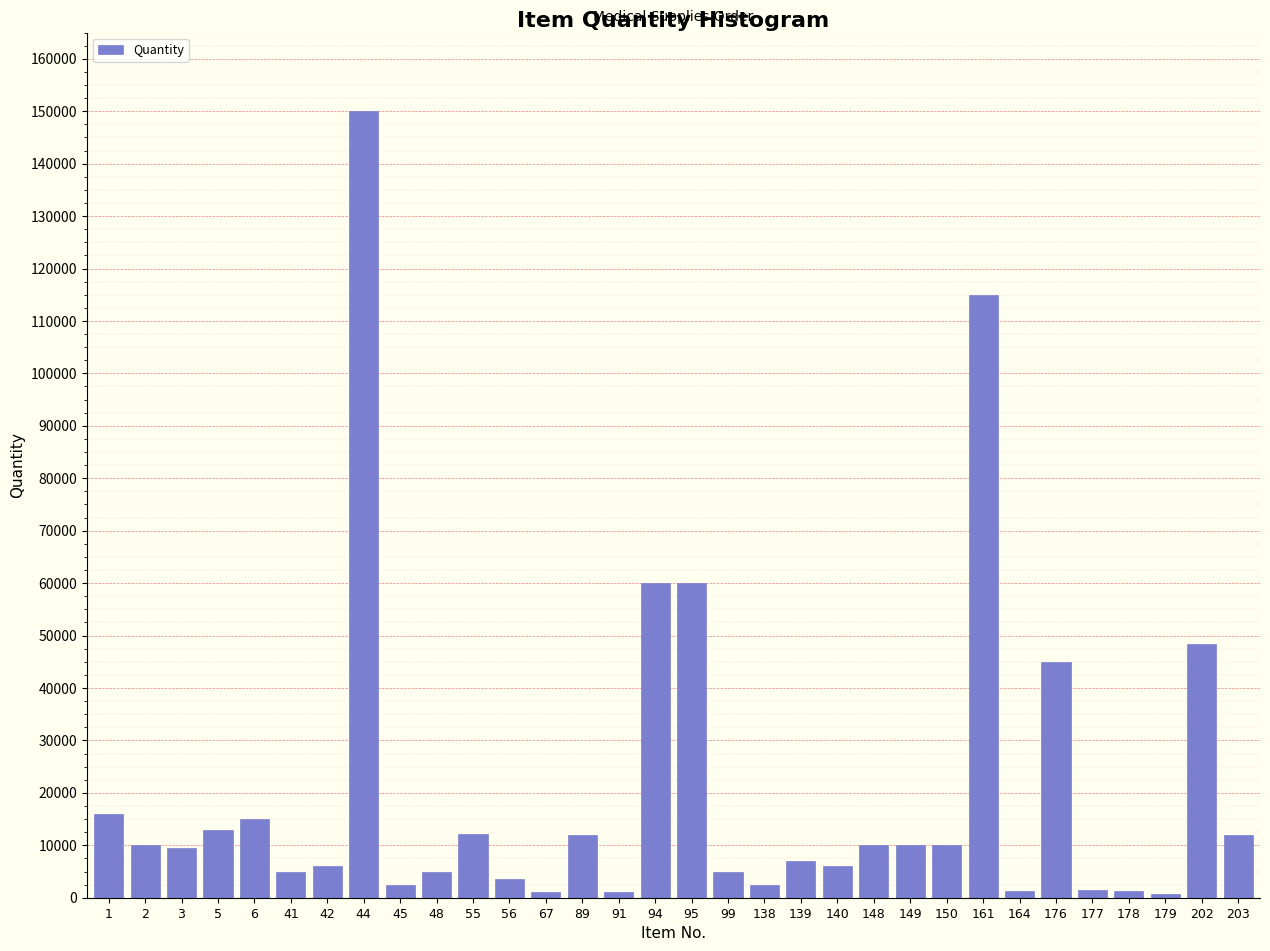

The value at 6 is 24601. True or false?

False